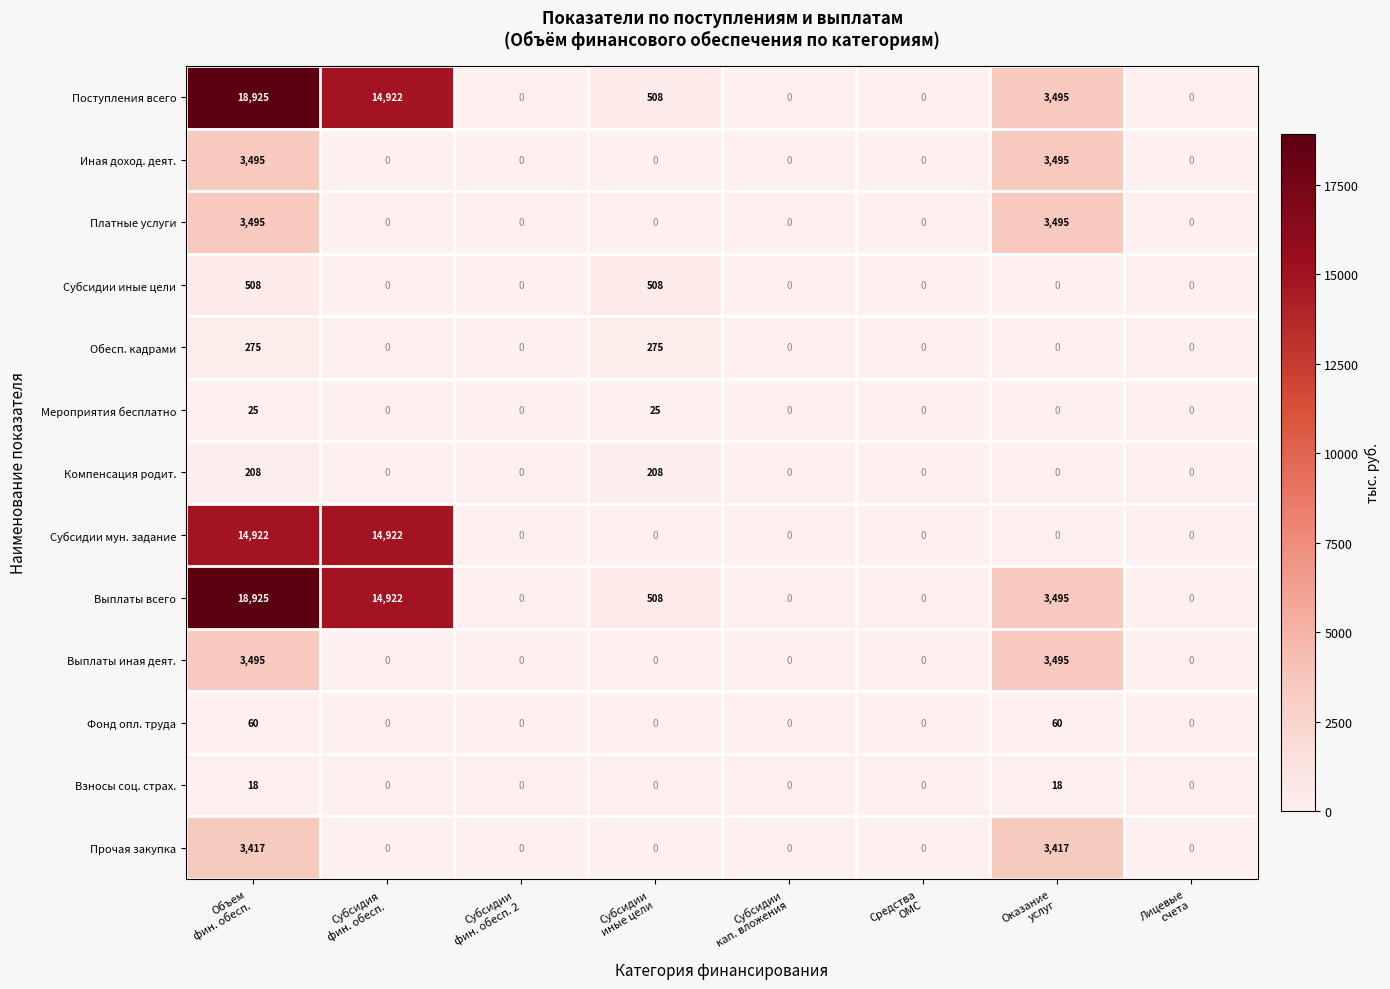

What is the highest value of the Прочая закупка series?

3417